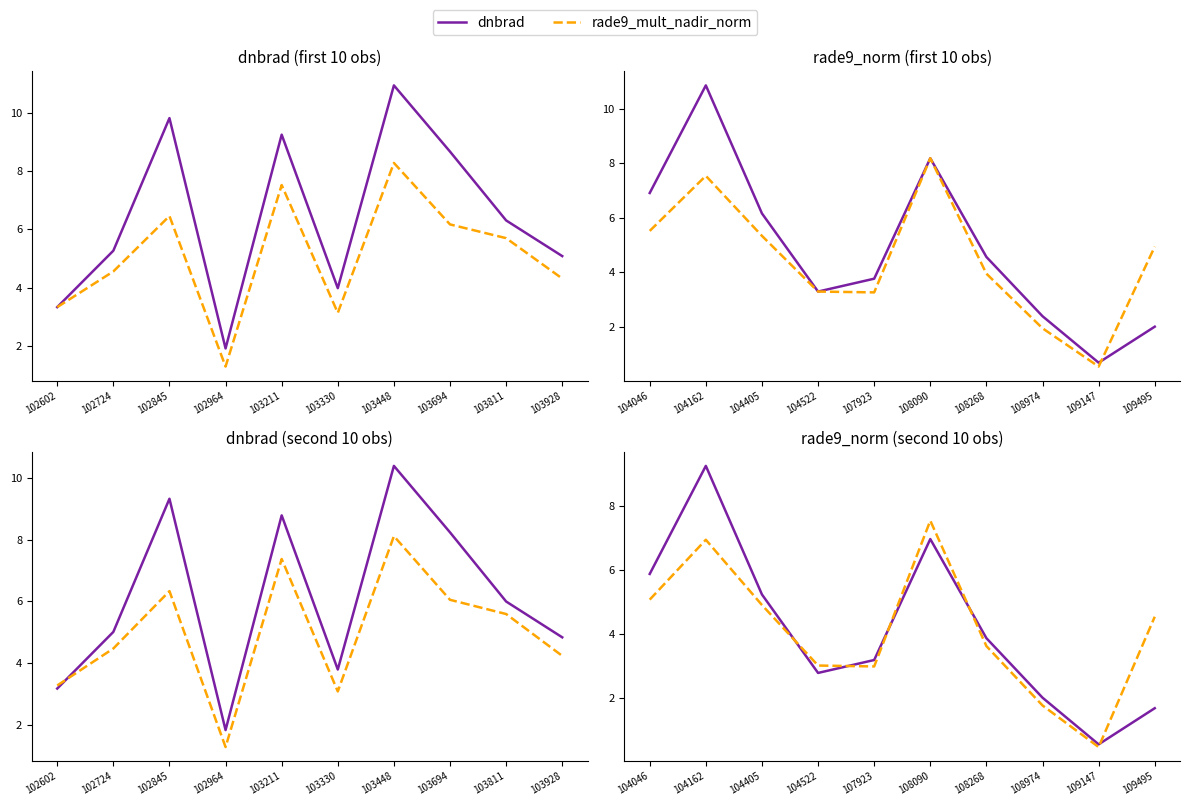

True or false: rade9_mult_nadir_norm and dnbrad cross at least once.

True